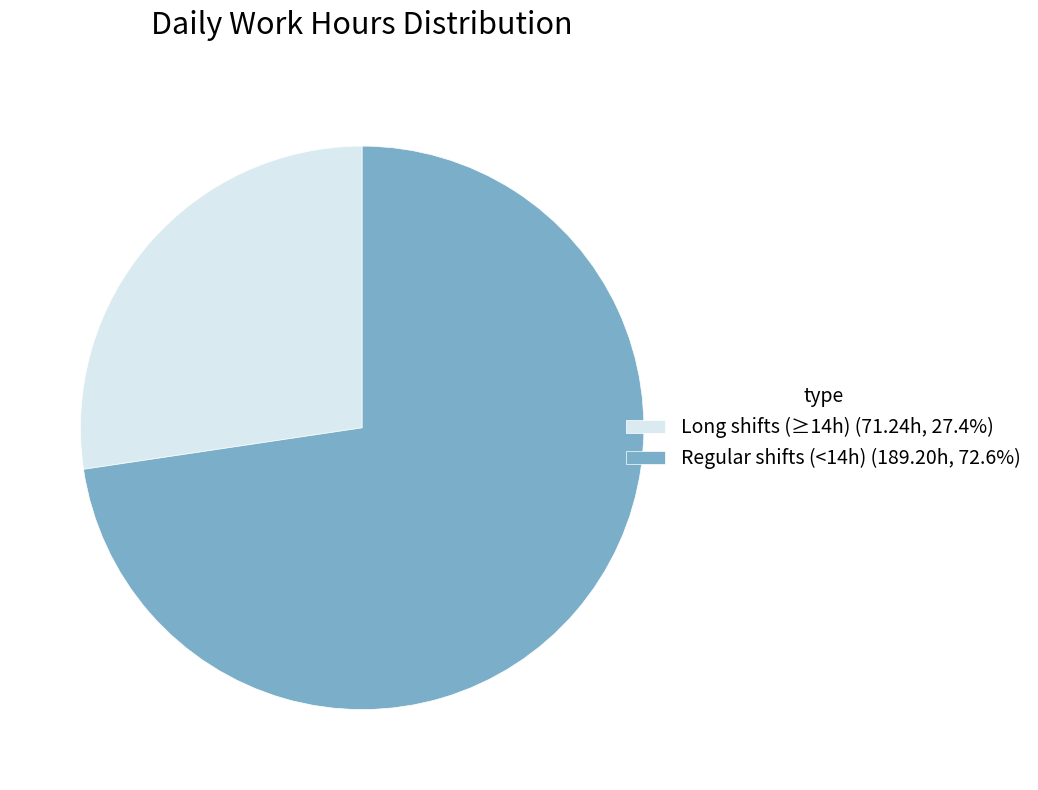

Does Regular shifts (<14h) (189.20h, 72.6%) account for over 50% of the chart?

Yes